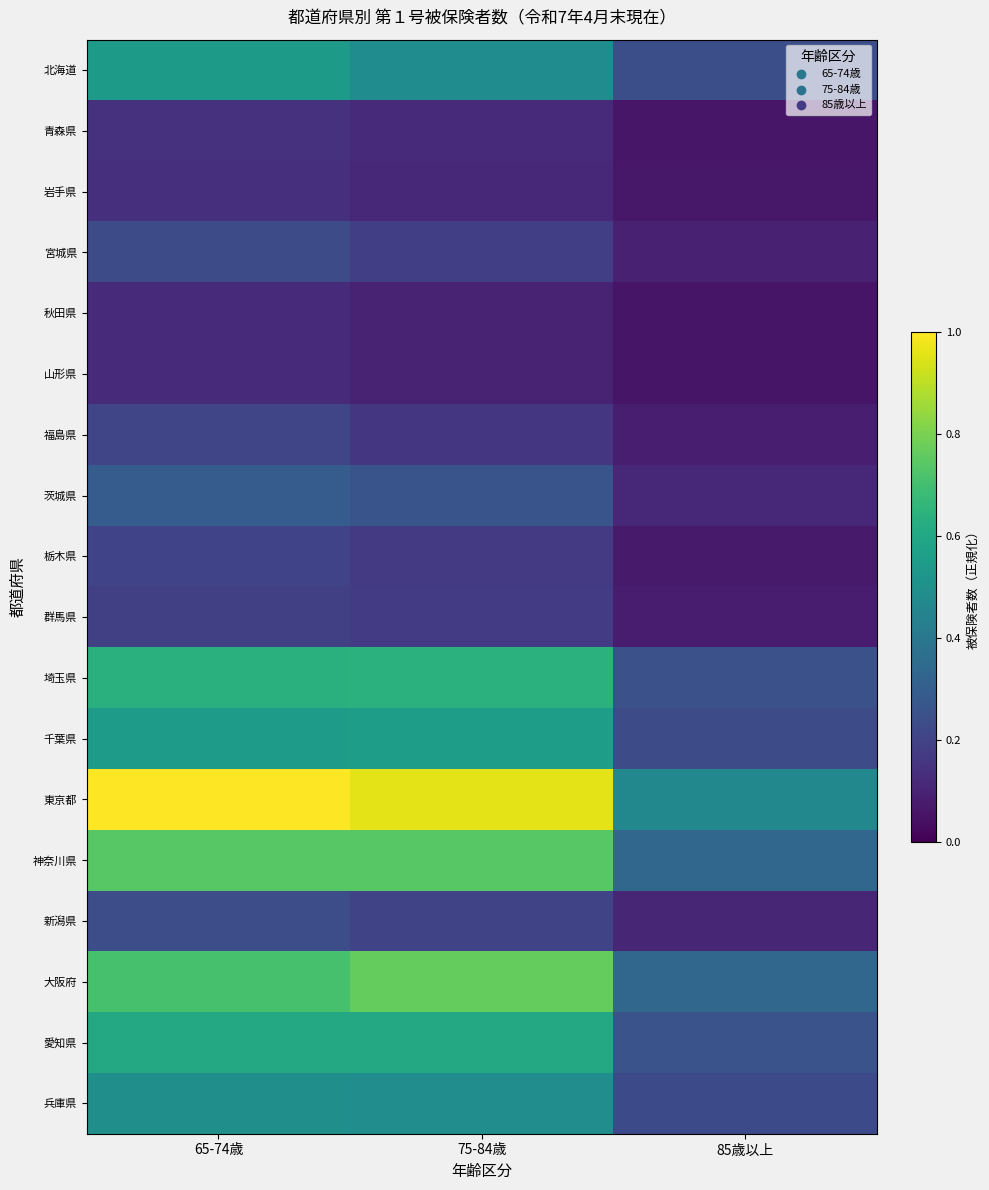

Rank the series by their maximum value, from lowest to highest.

秋田県, 山形県, 岩手県, 青森県, 群馬県, 栃木県, 福島県, 宮城県, 新潟県, 茨城県, 兵庫県, 北海道, 千葉県, 愛知県, 埼玉県, 神奈川県, 大阪府, 東京都